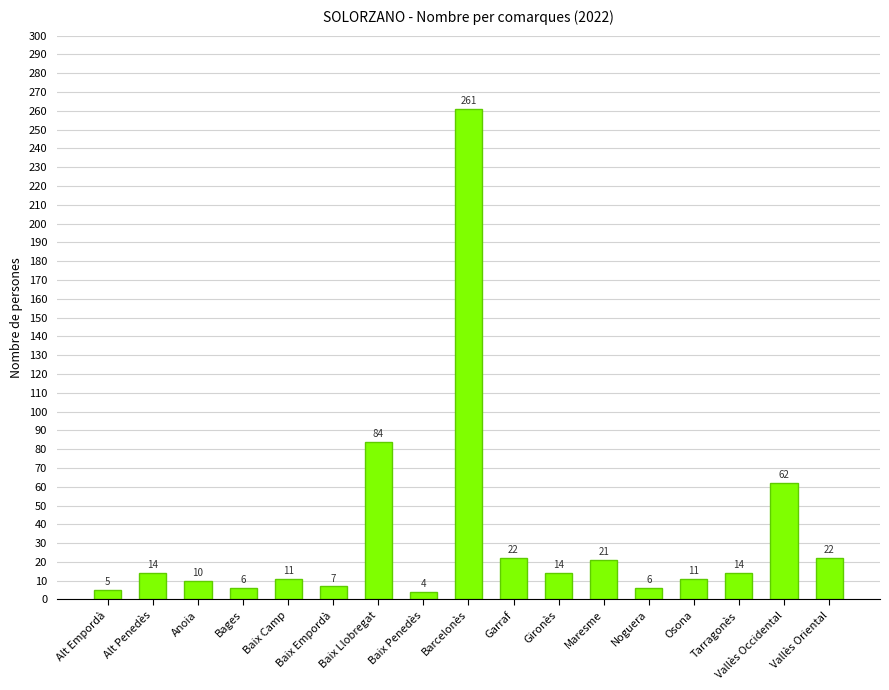

What is the difference between the maximum and second lowest values?

256